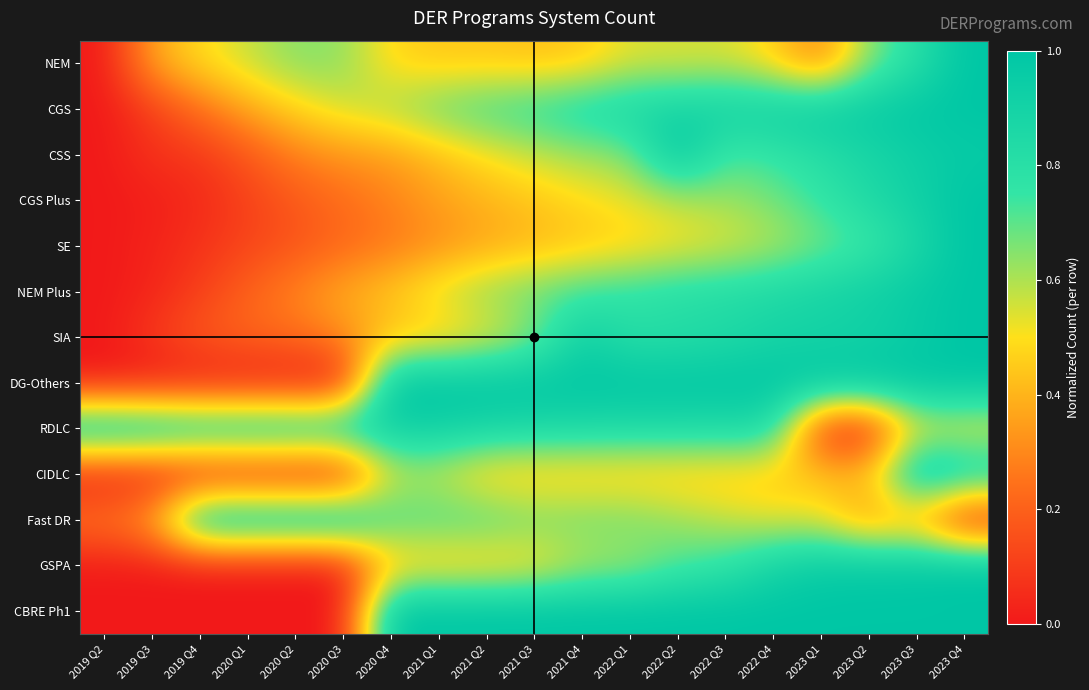

How many distinct data groups are displayed?

13